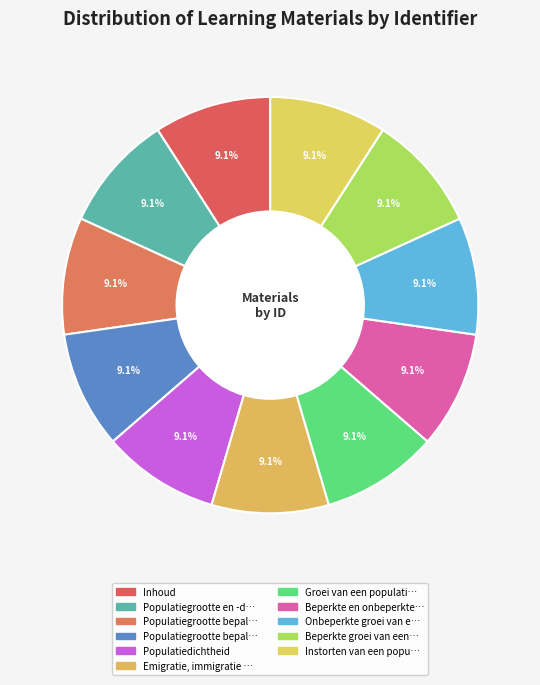

Which category has the biggest portion of the pie?

Populatiegrootte bepalen - 2